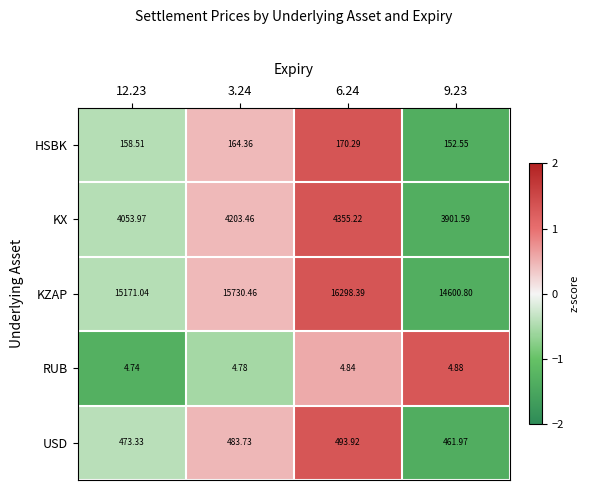

Which series has the largest total across all categories?

KZAP